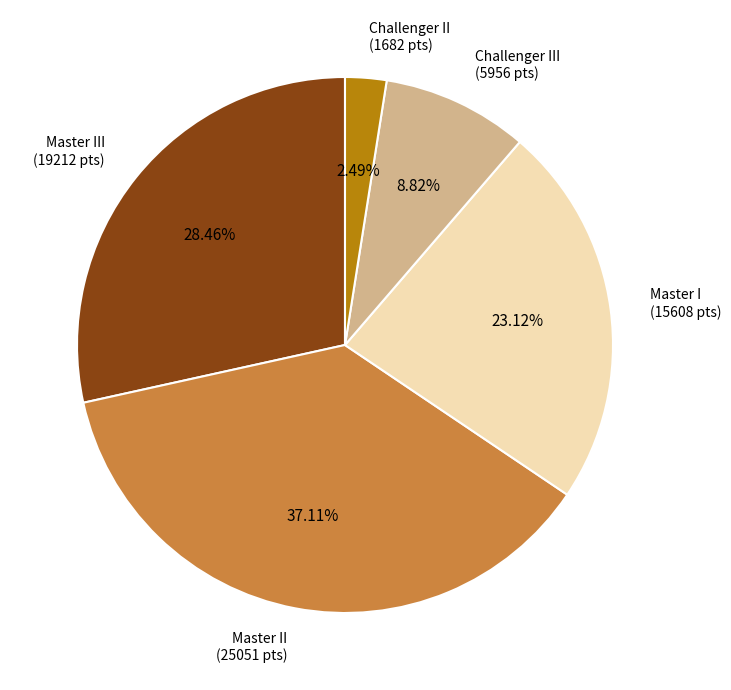

Is there any slice that represents more than half of the pie?

No